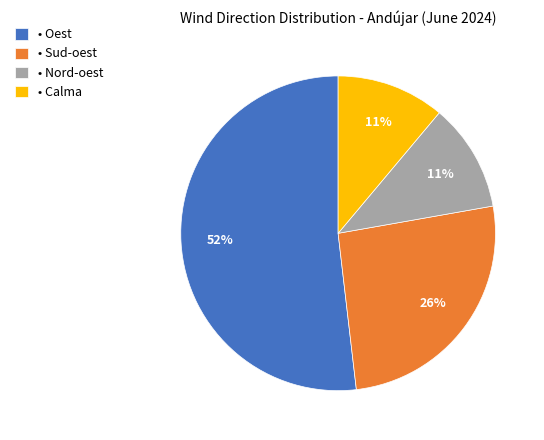

To the nearest percent, what is the difference between the largest and smallest slice percentages?

41%